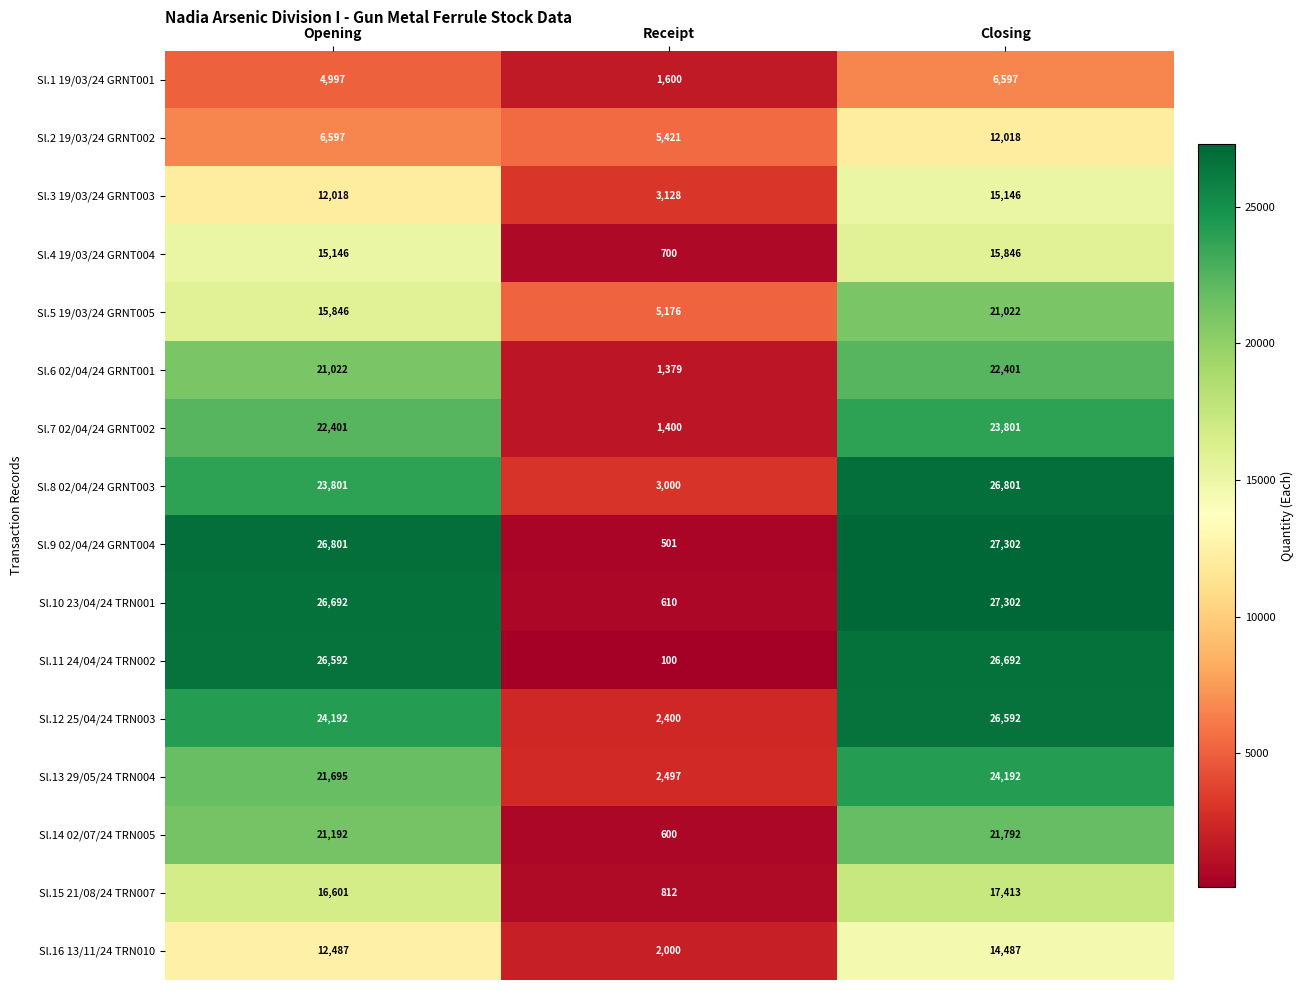

What is the difference between the highest and lowest values at Closing?

20705